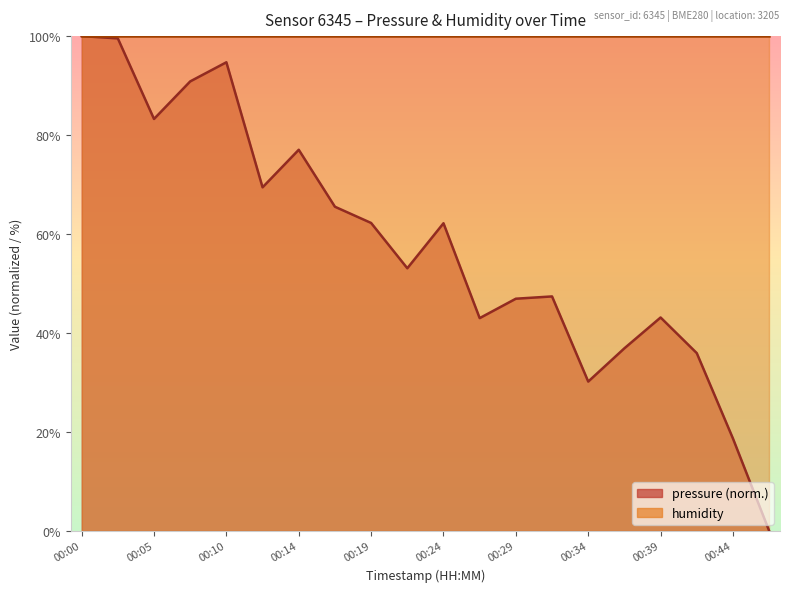

How many values are above zero?

19